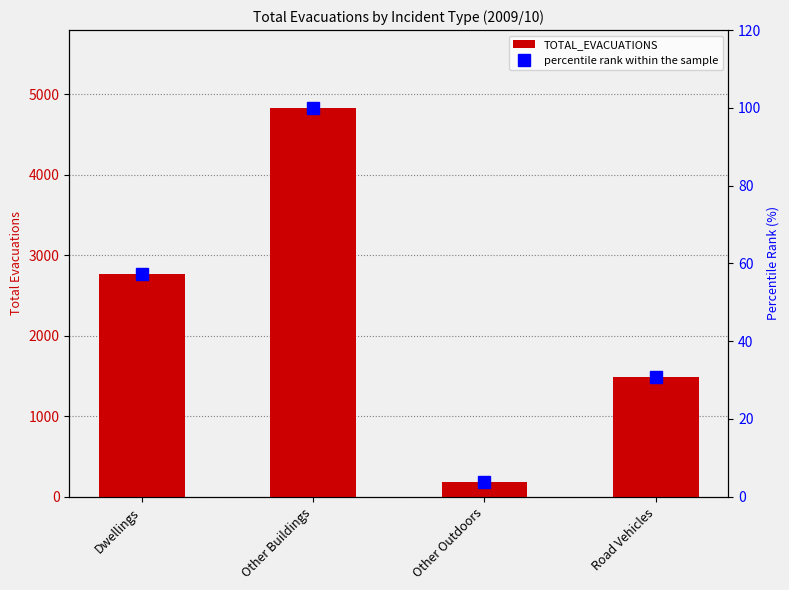

How many data points does each series have?

4